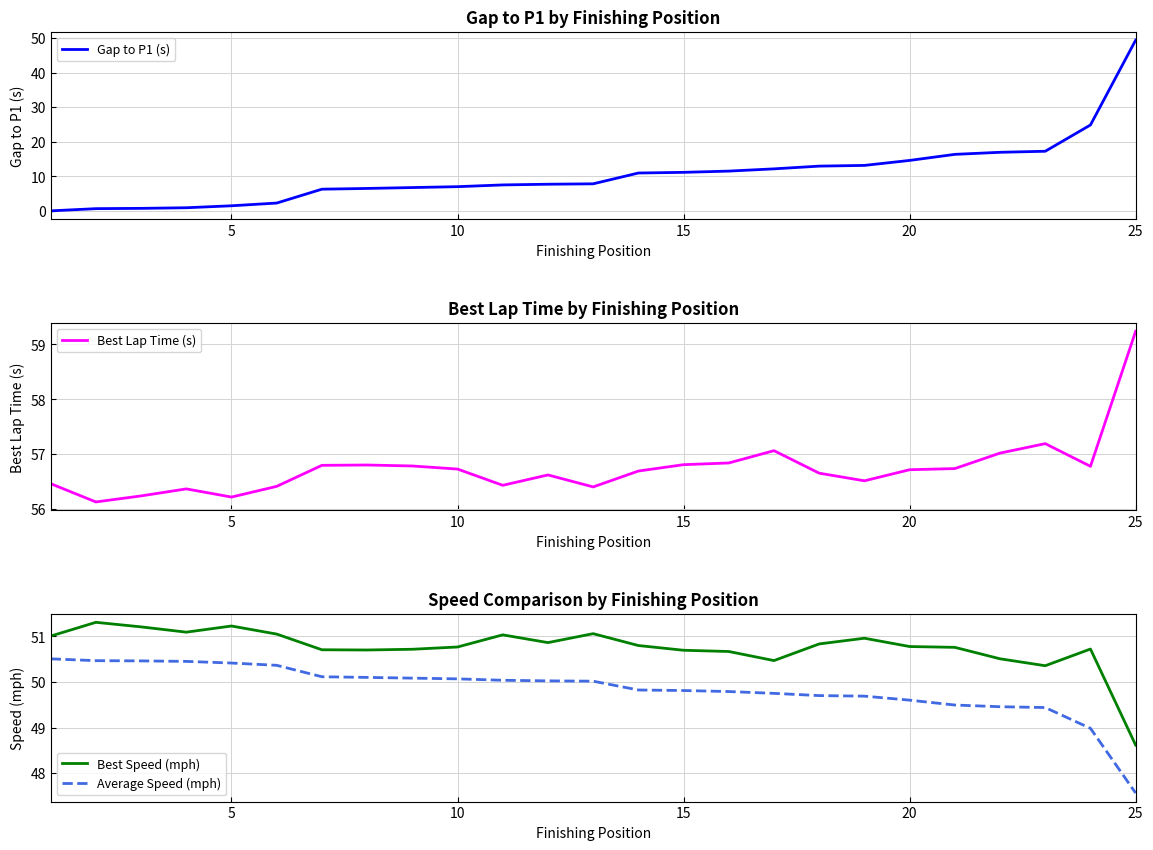

What are all the series names shown in the legend?

Gap to P1 (s), Best Lap Time (s), Best Speed (mph), Average Speed (mph)